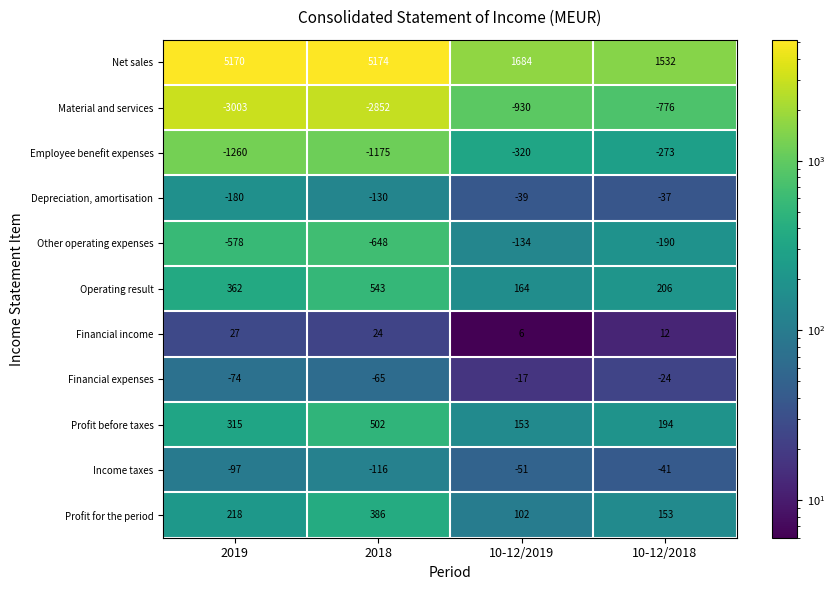

The value of Financial income at 10-12/2019 is 6. True or false?

True